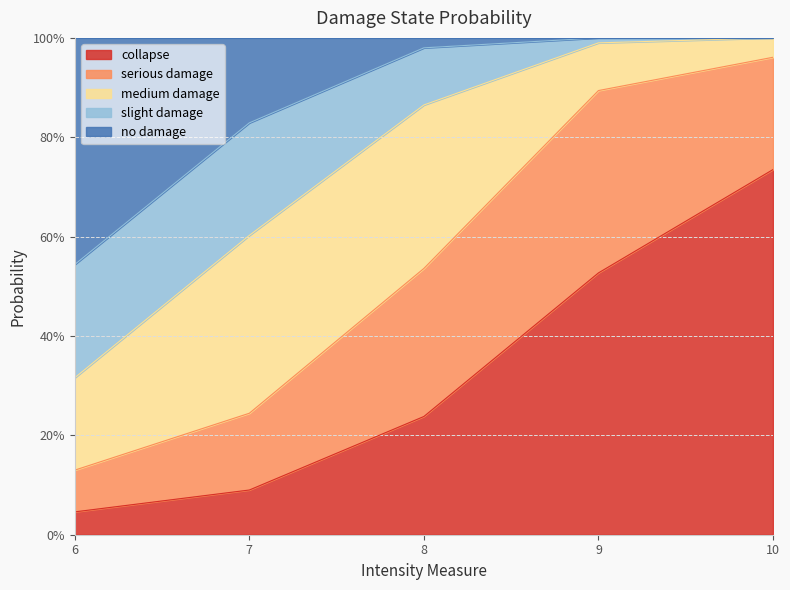

The value of slight damage at 9 is 0.3. True or false?

False